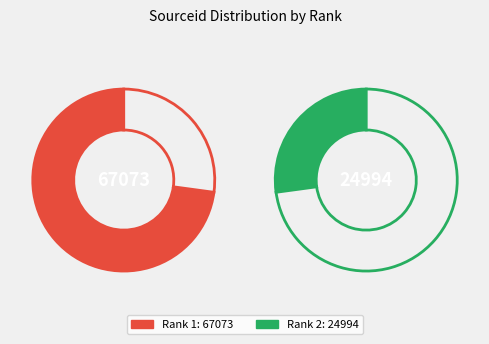

To the nearest percent, what percentage of the pie is 2?

27%